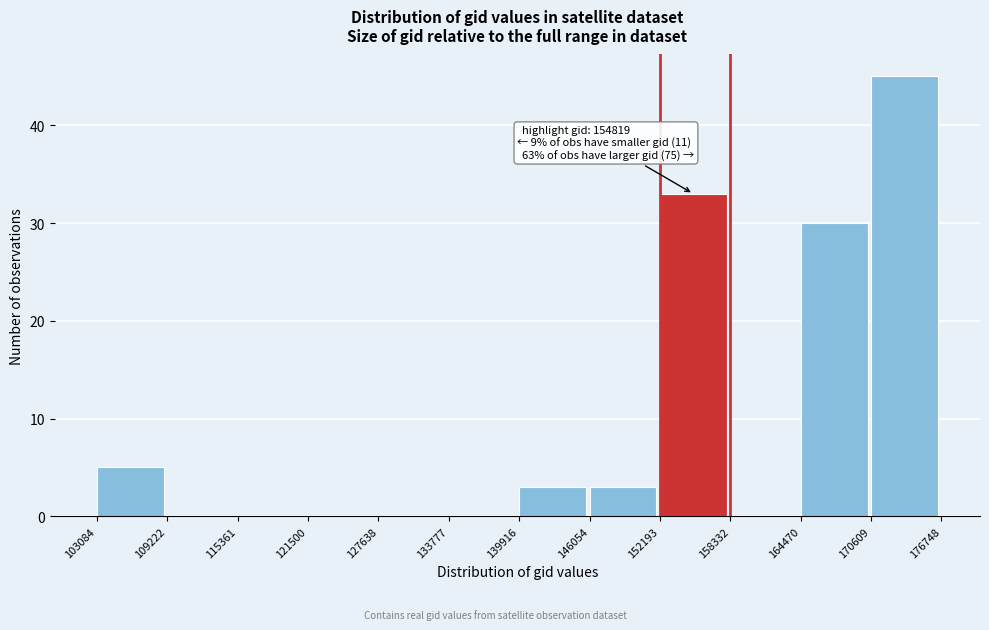

Which range on the x-axis has the tallest bar?

170609 to 176748